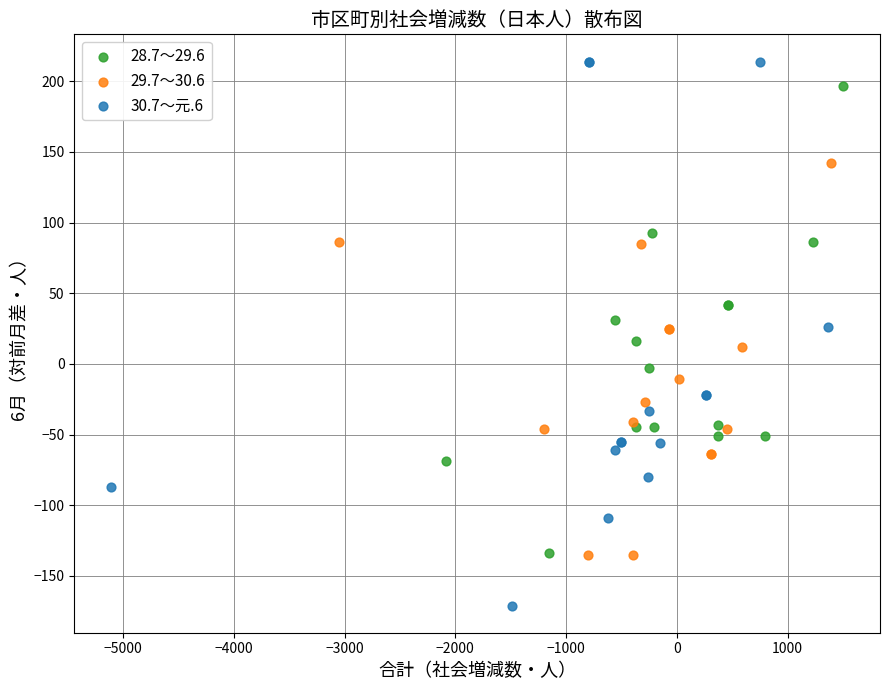

Which series reaches the maximum Y coordinate?

30.7～元.6